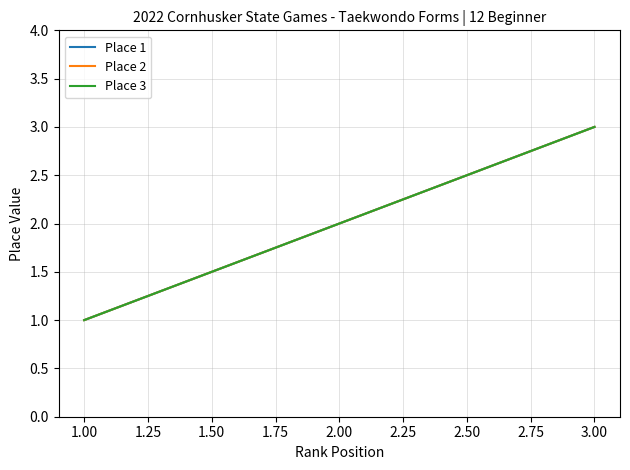

Does the chart have visible grid lines?

Yes